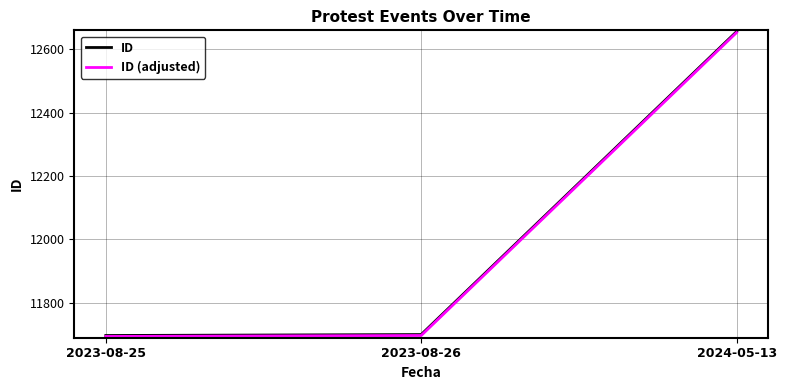

What is the difference between the maximum and minimum values in the ID series?

959